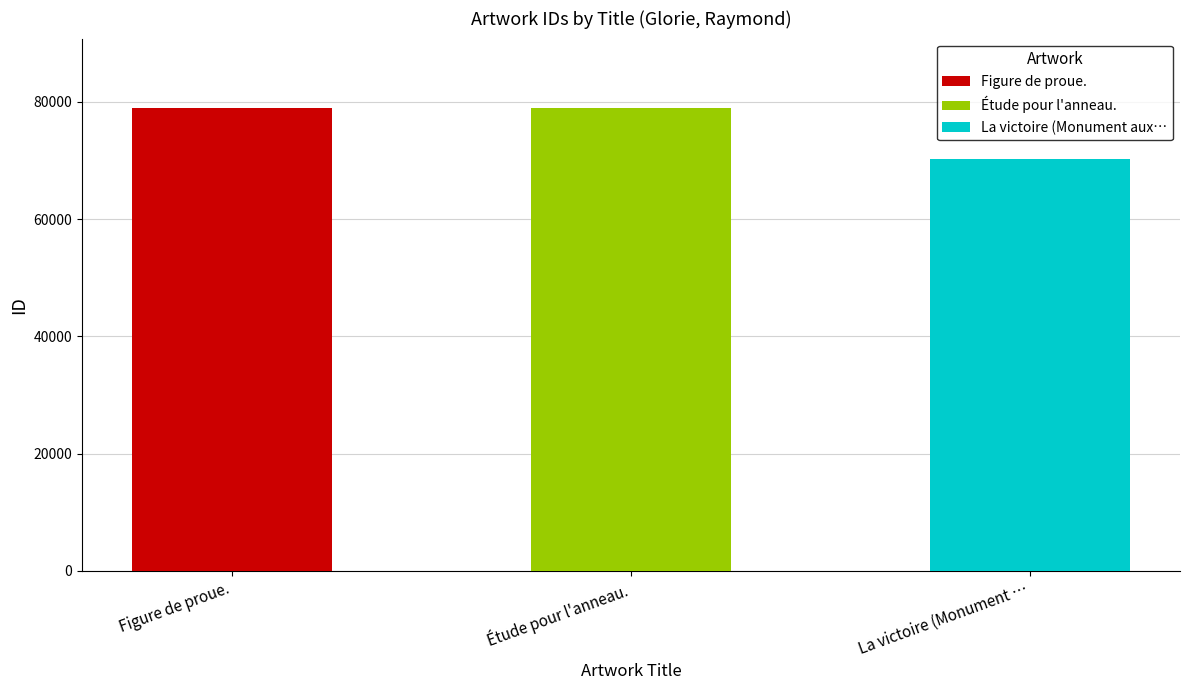

What is the label of the 1st bar from the left?

Figure de proue.